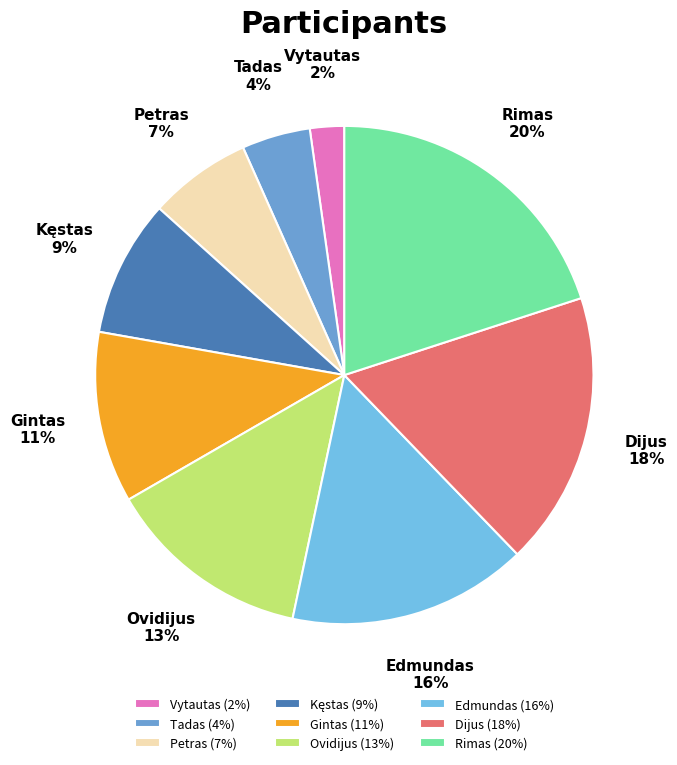

What is the largest slice in the pie chart?

Rimas